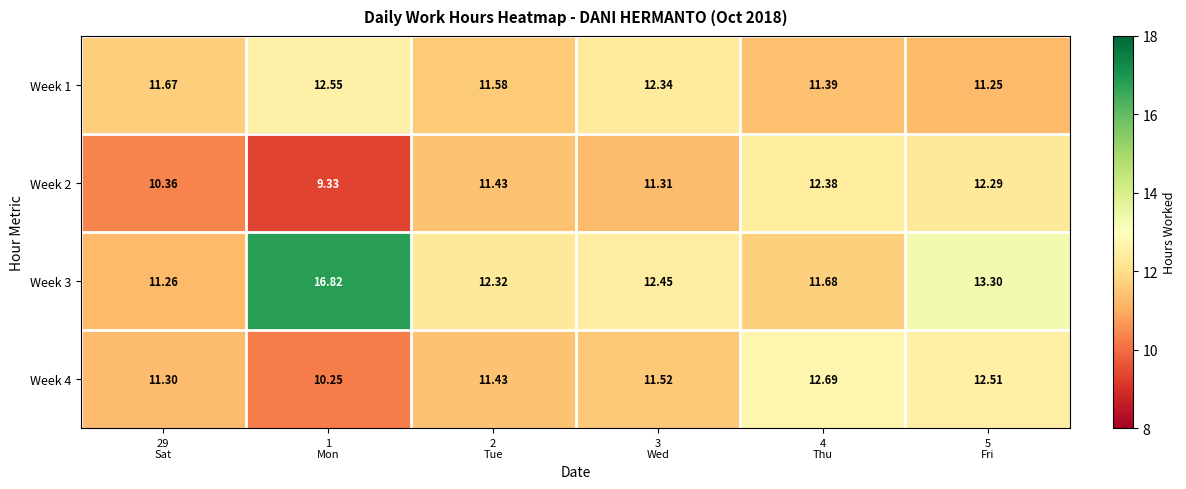

How many series are shown in this chart?

4